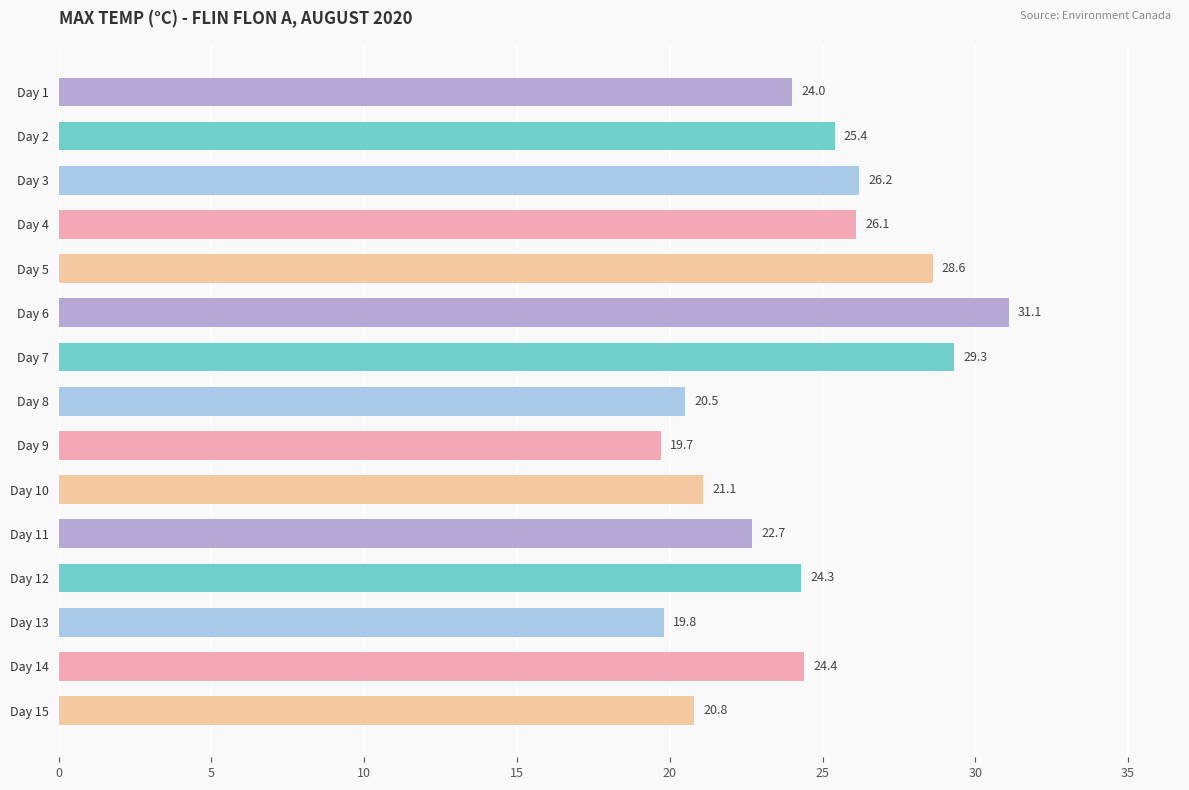

Rank the categories by value from highest to lowest.

Day 6, Day 7, Day 5, Day 3, Day 4, Day 2, Day 14, Day 12, Day 1, Day 11, Day 10, Day 15, Day 8, Day 13, Day 9